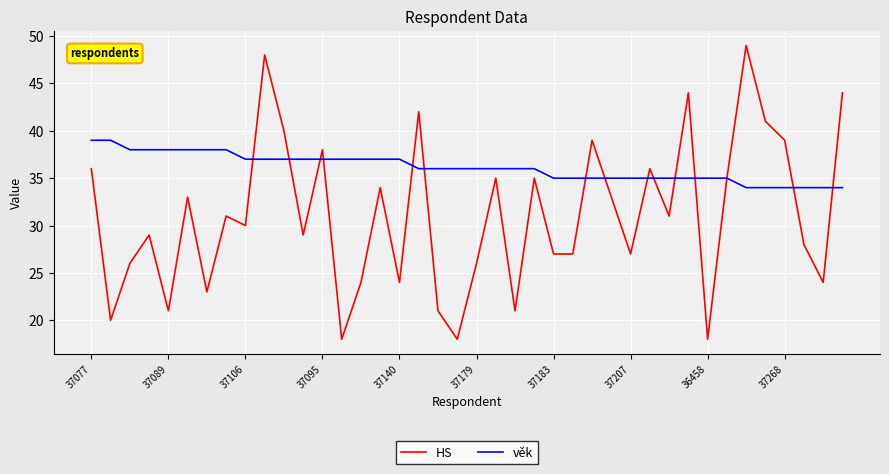

What is the lowest value of the HS series?

18